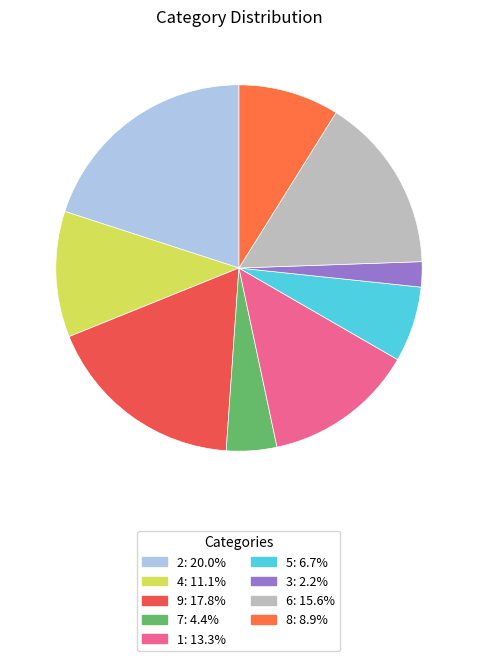

True or false: 2 accounts for 35% of the total.

False